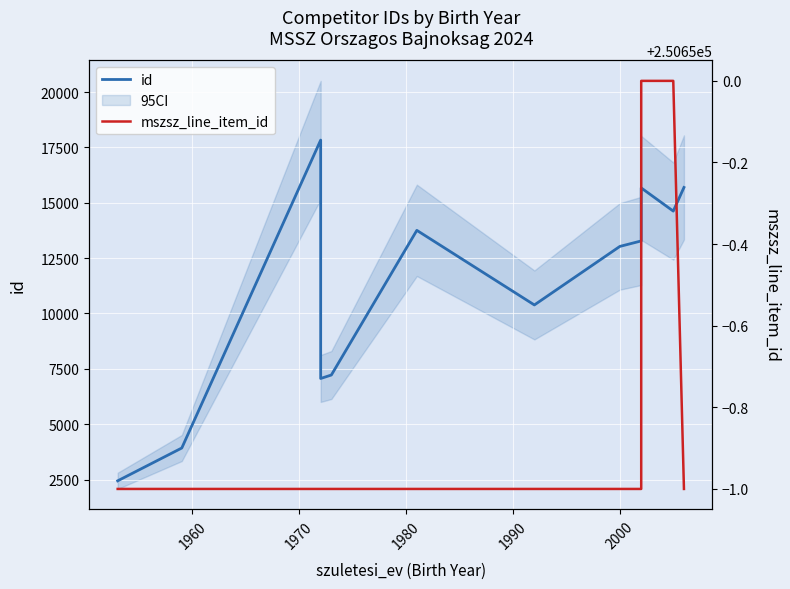

Which series has the largest total across all categories?

mszsz_line_item_id